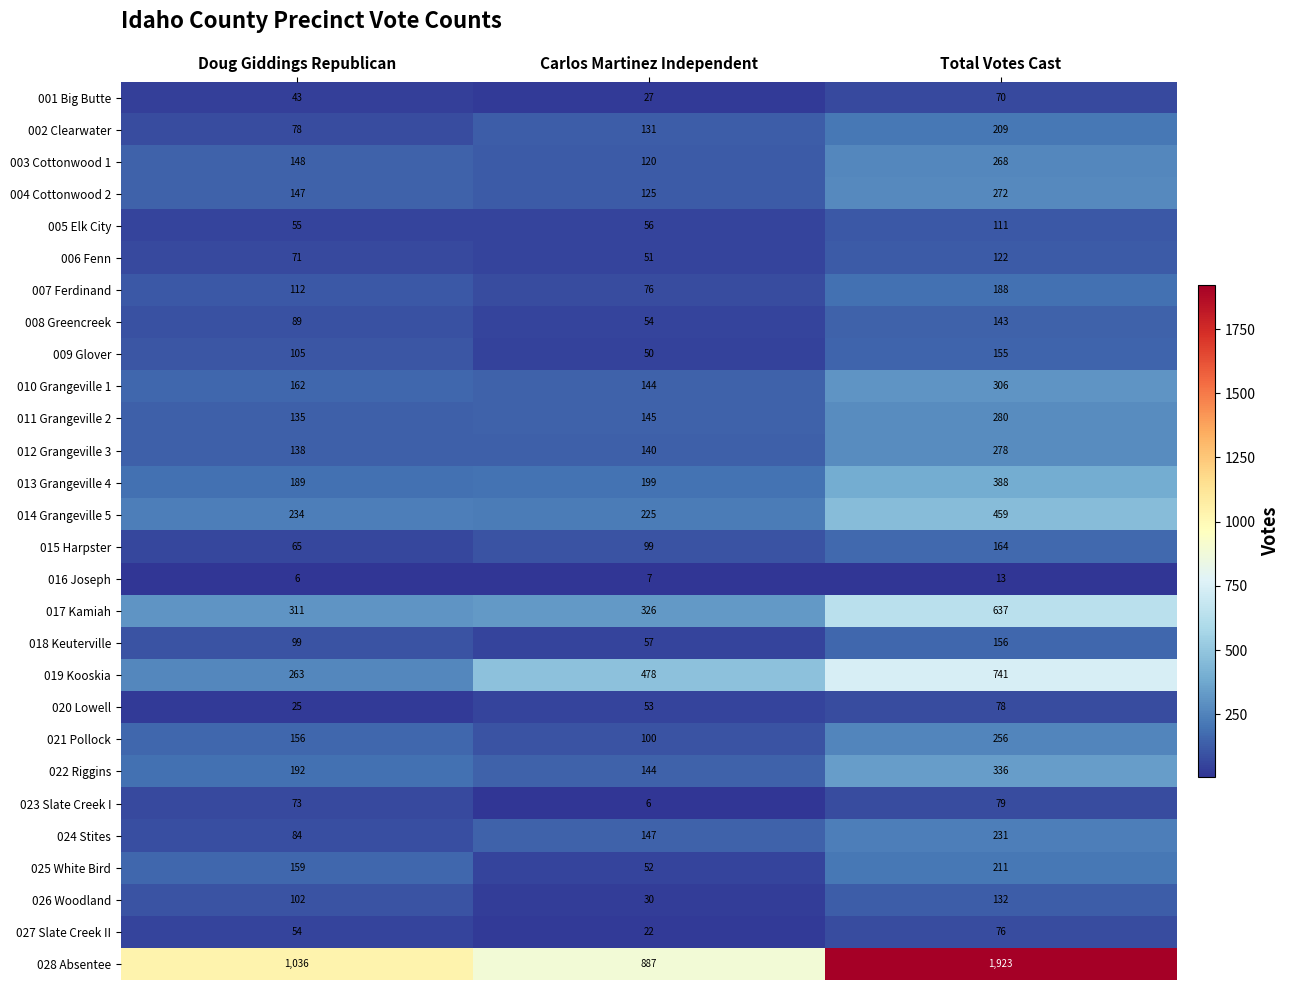

What is the highest value of the 018 Keuterville series?

156